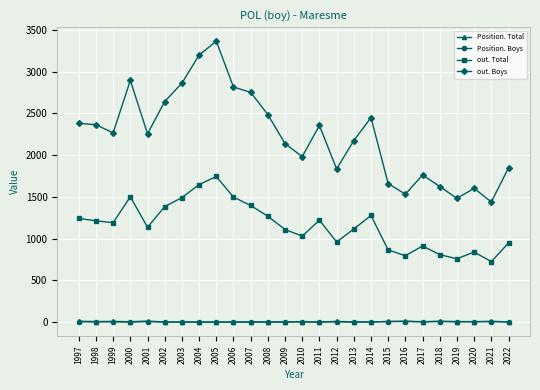

True or false: Position. Boys and out. Total intersect in this chart.

False